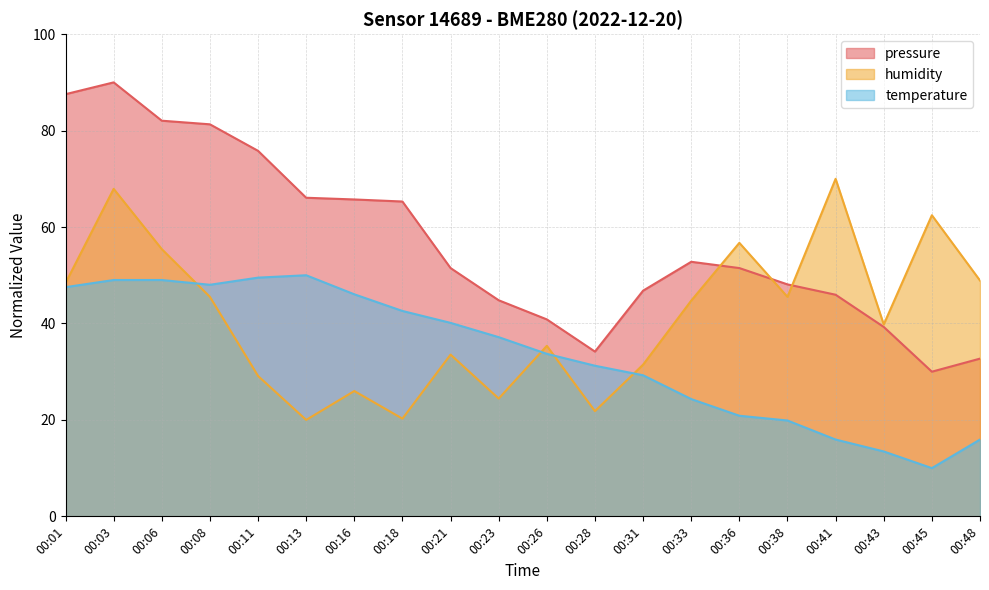

What is the difference between the maximum and minimum values in the temperature series?

40.0